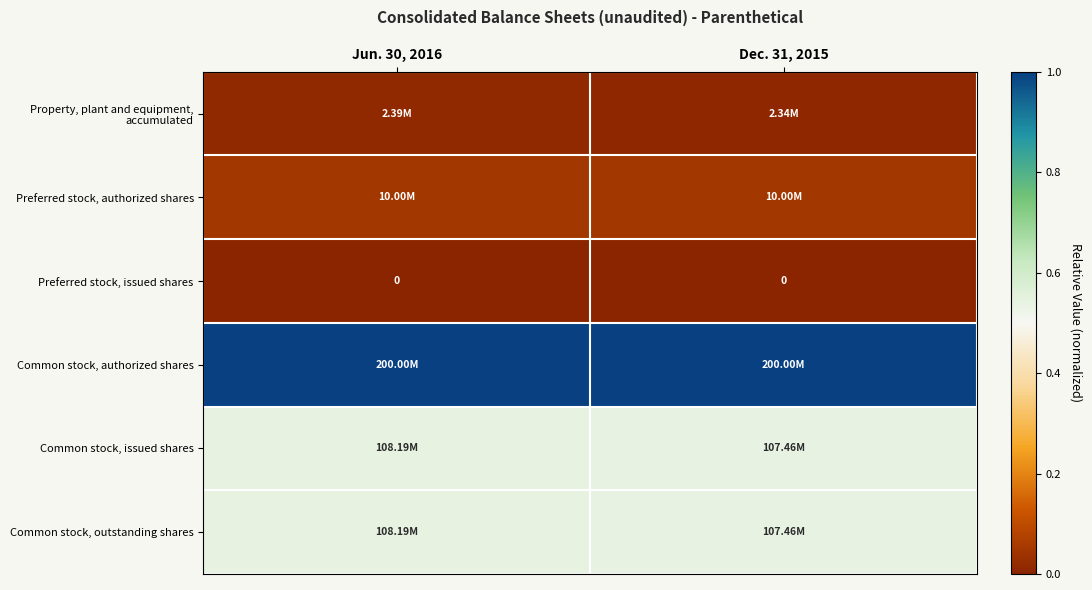

Is it true that Property, plant and equipment, accumulated equals 0.0 at Jun. 30, 2016?

False